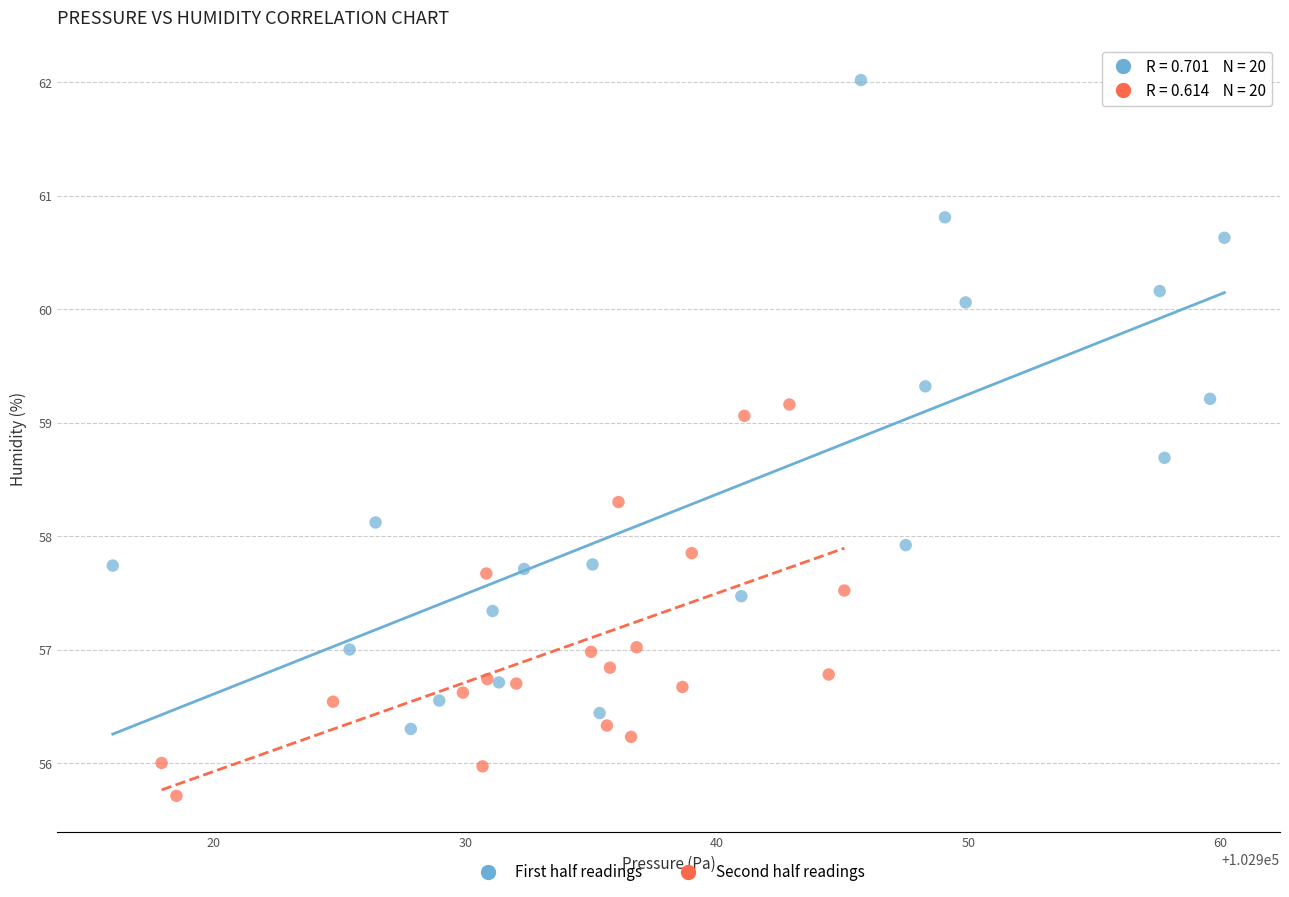

Which series has the largest Y range (max minus min)?

First half readings